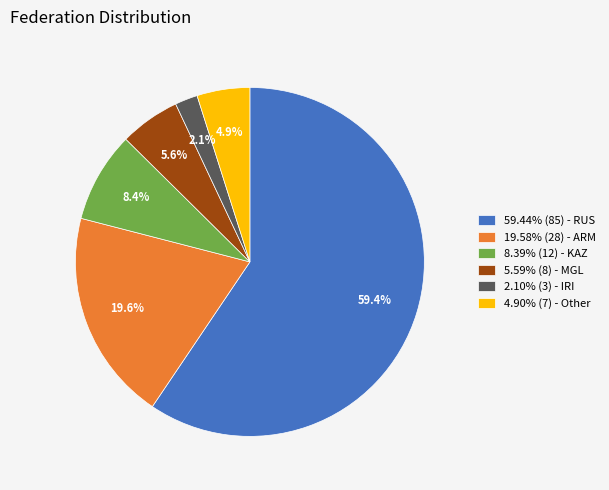

What is the ratio of the value at 19.58% (28) - ARM to the value at 5.59% (8) - MGL?

3.5